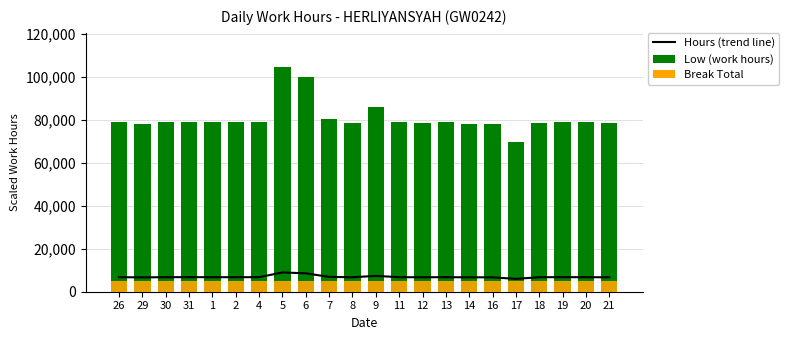

What is the label of the 13th bar from the left?

11